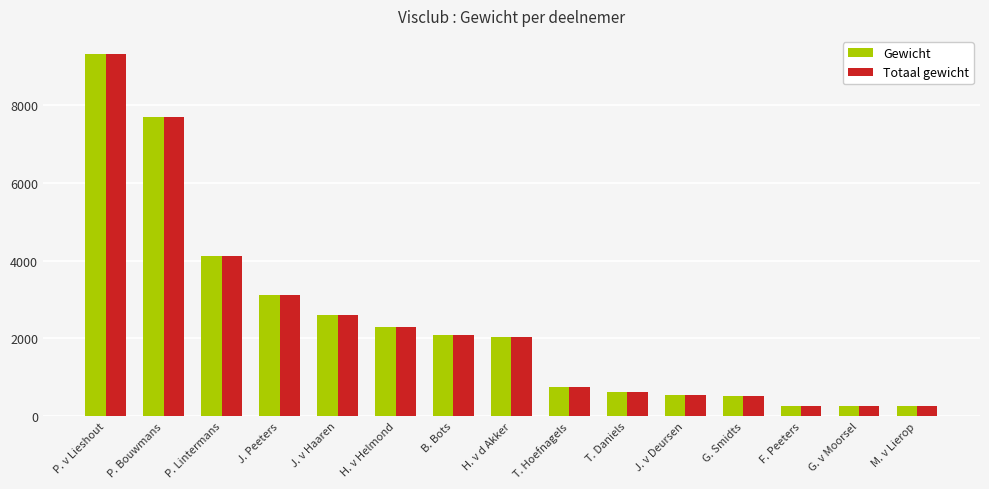

How many bars are there in total?

30